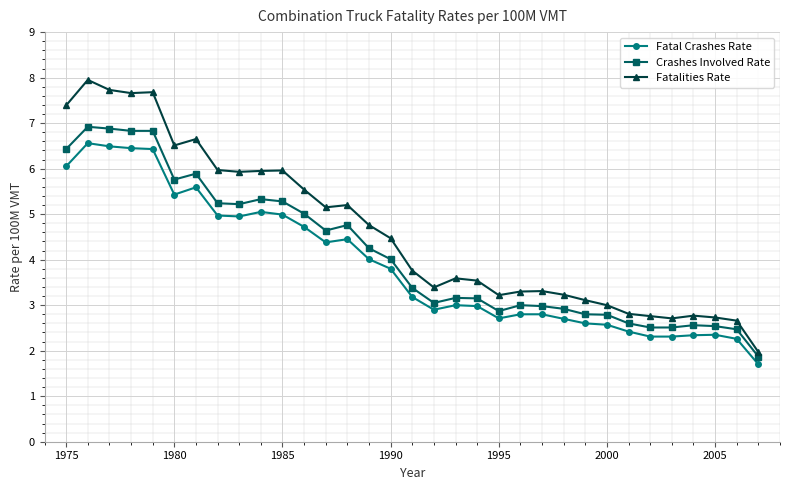

List the series in order of their peak value, lowest first.

Fatal Crashes Rate, Crashes Involved Rate, Fatalities Rate